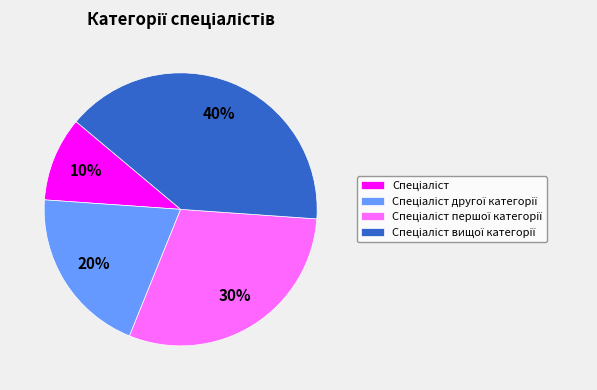

To the nearest percent, what is the average slice percentage?

25%